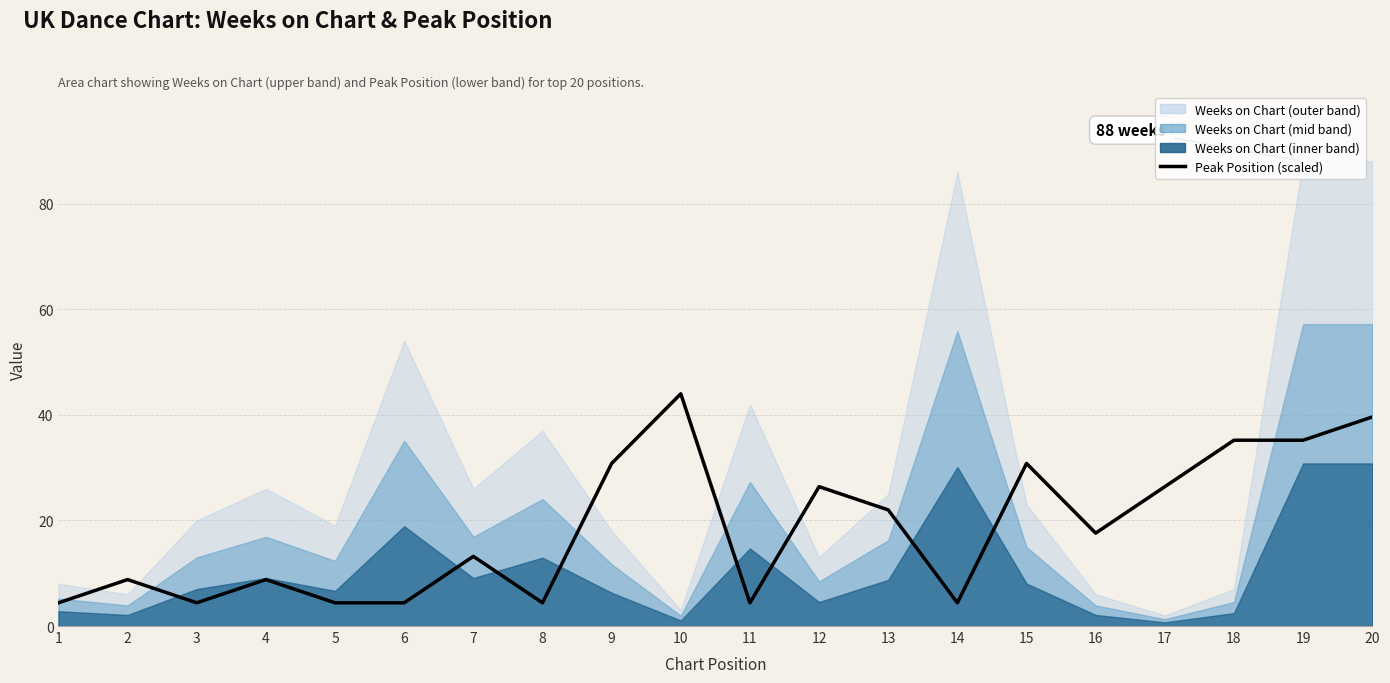

The value at 16 is 17.6. True or false?

True